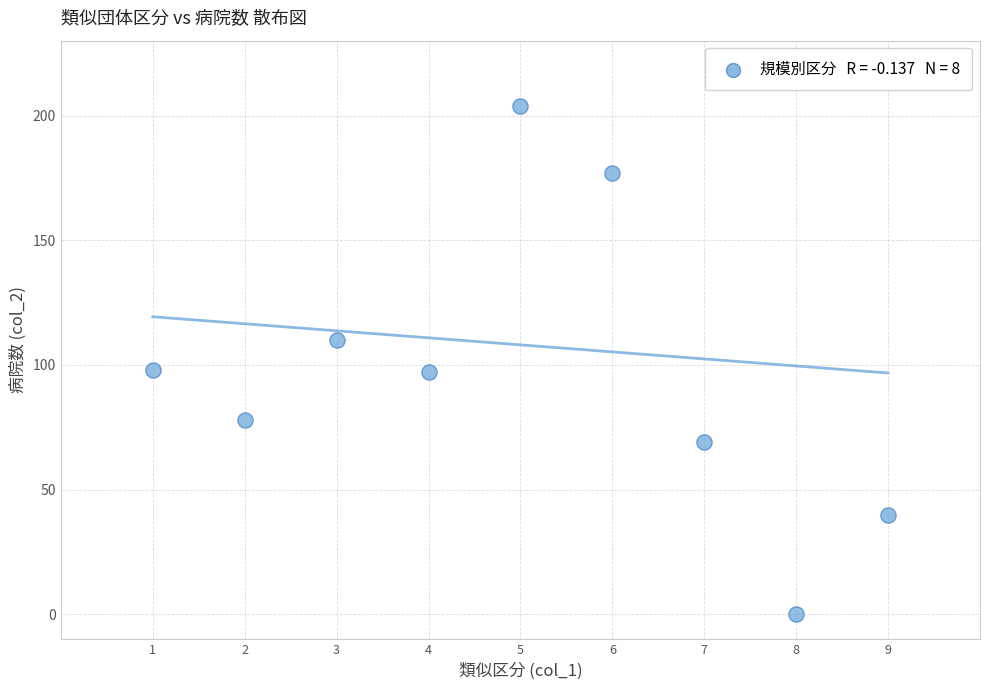

What is the average X value?

5